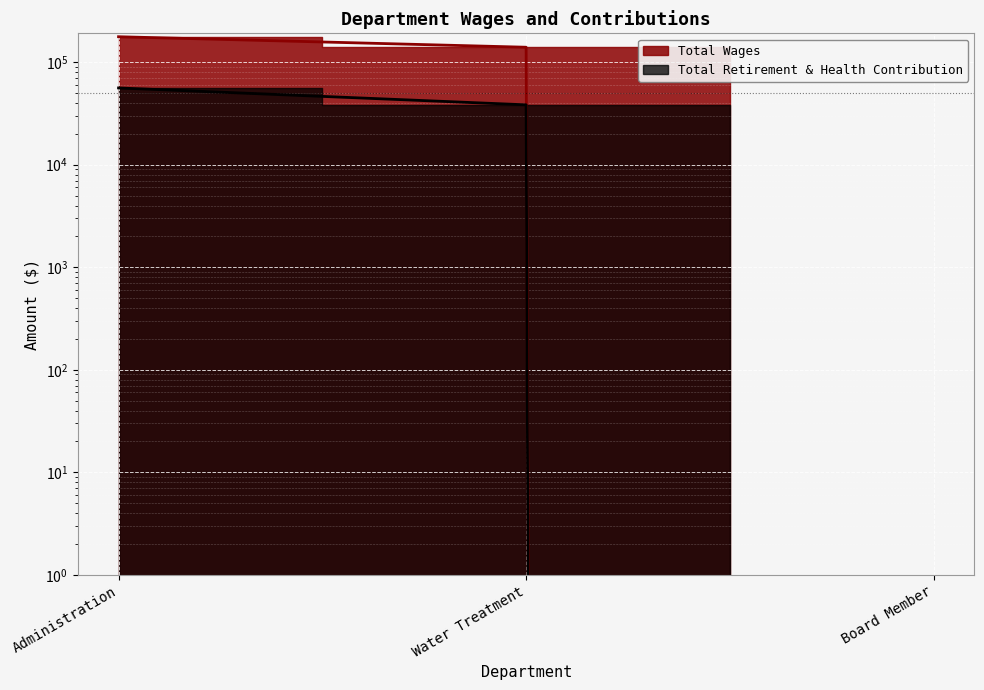

Reading right to left, list all the values displayed in this chart.

Total Wages: Board Member=0	Water Treatment=139982	Administration=177242
Total Retirement & Health Contribution: Board Member=0	Water Treatment=38386	Administration=56100